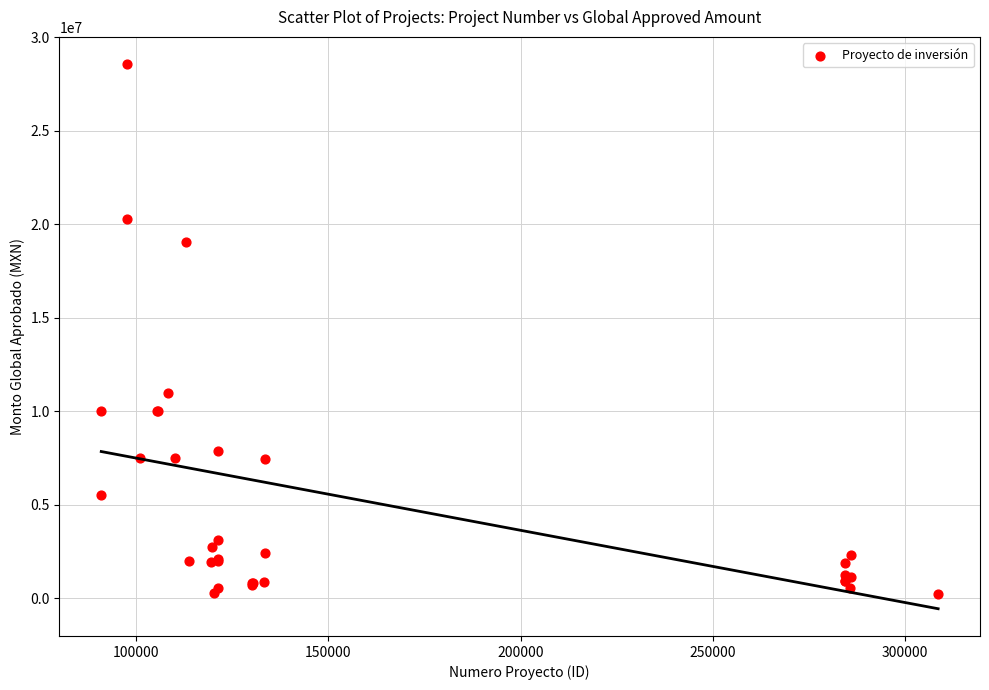

What Y value in the scatter plot is closest to 14400794?

11000000.0